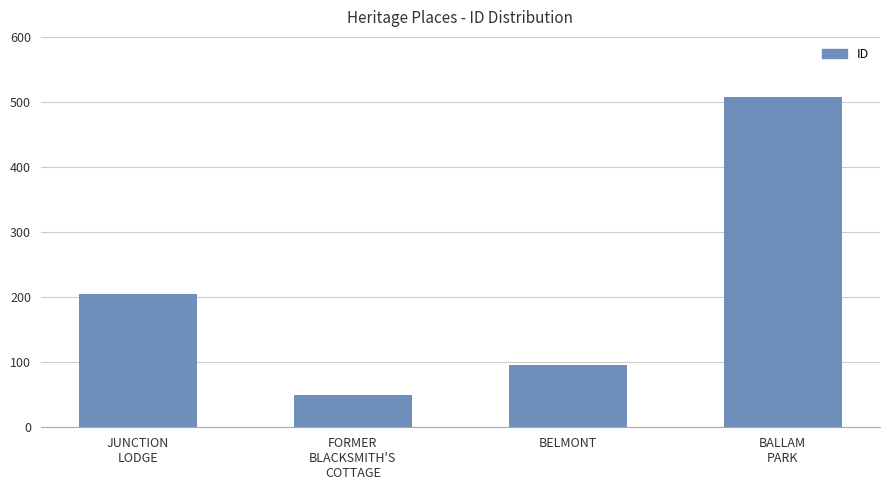

Approximately how many times larger is the value at BALLAM
PARK compared to BELMONT?

5.3